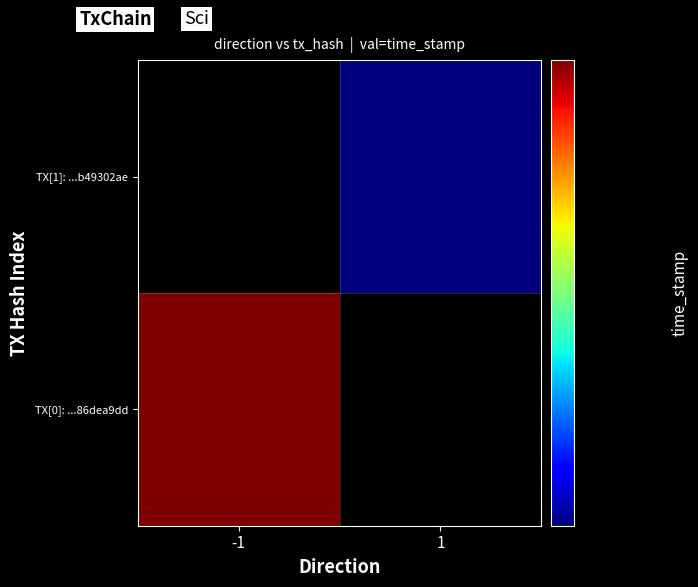

Which series changed the most between -1 and 1?

TX[0]: ...86dea9dd